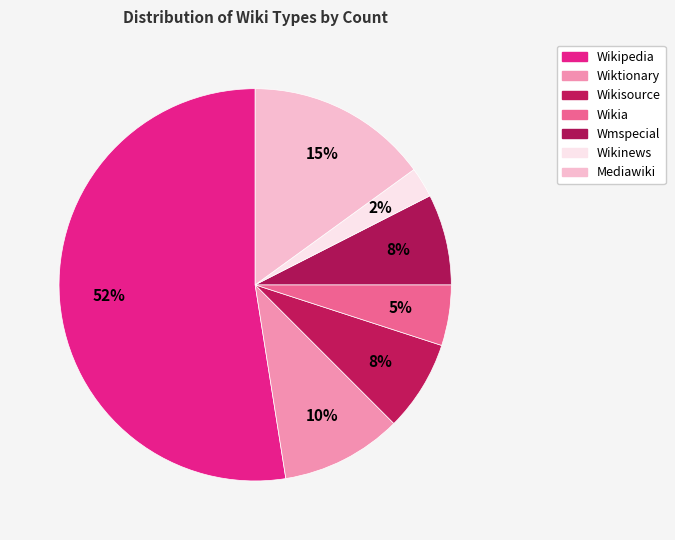

Which slice is the largest?

Wikipedia